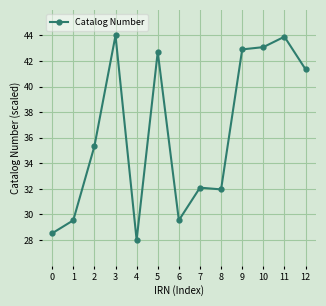

Reading right to left, transcribe all the data shown in this chart.

12=41.4	11=43.9	10=43.1	9=42.9	8=32.0	7=32.1	6=29.5	5=42.7	4=28.0	3=44.0	2=35.3	1=29.5	0=28.5